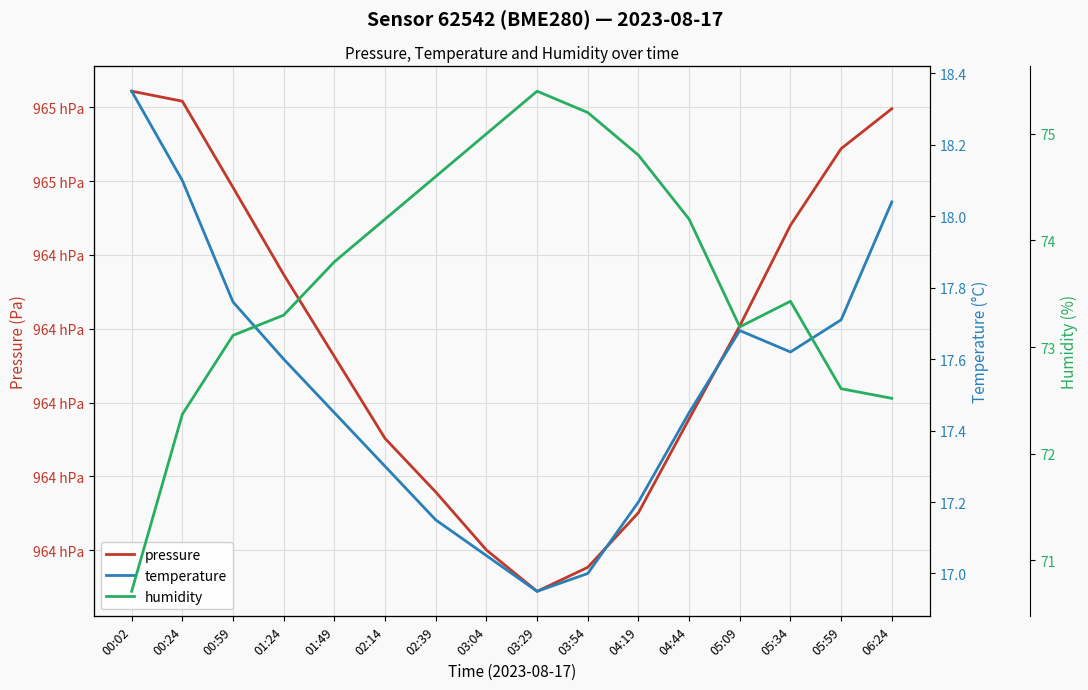

What is the value of the pressure point at the 6th from the left?

96390.3